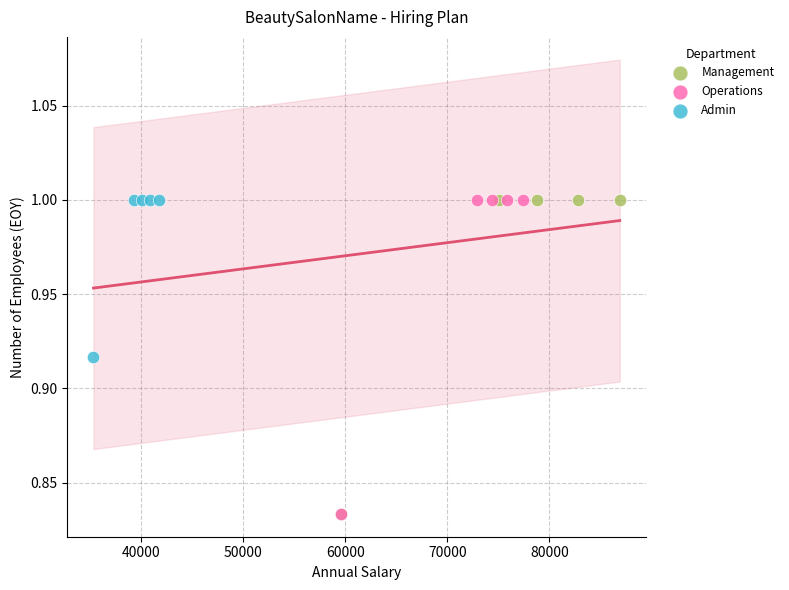

What are all the series names shown in the legend?

Management, Operations, Admin